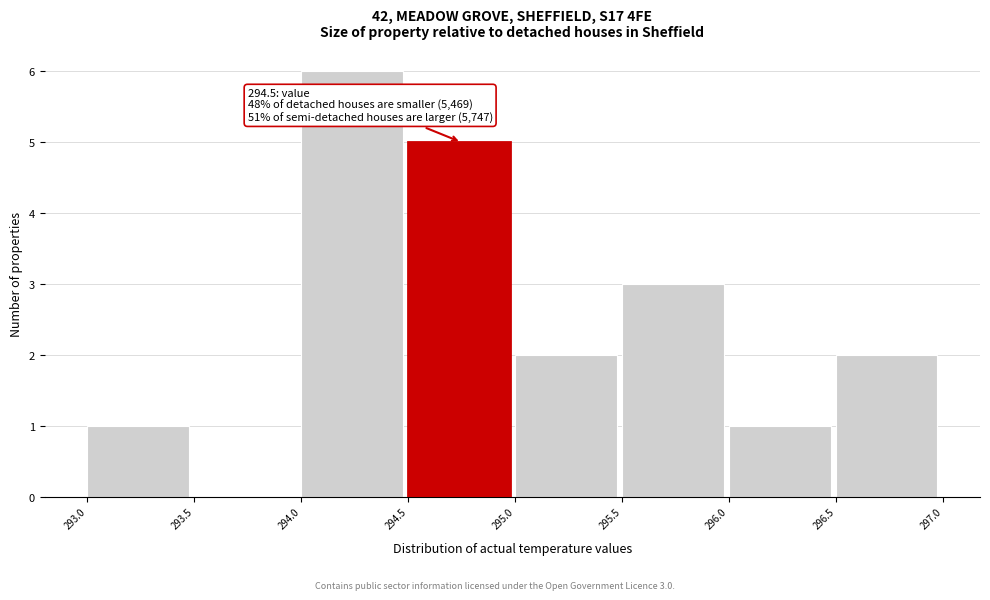

Which range on the x-axis has the tallest bar?

294.0 to 294.5